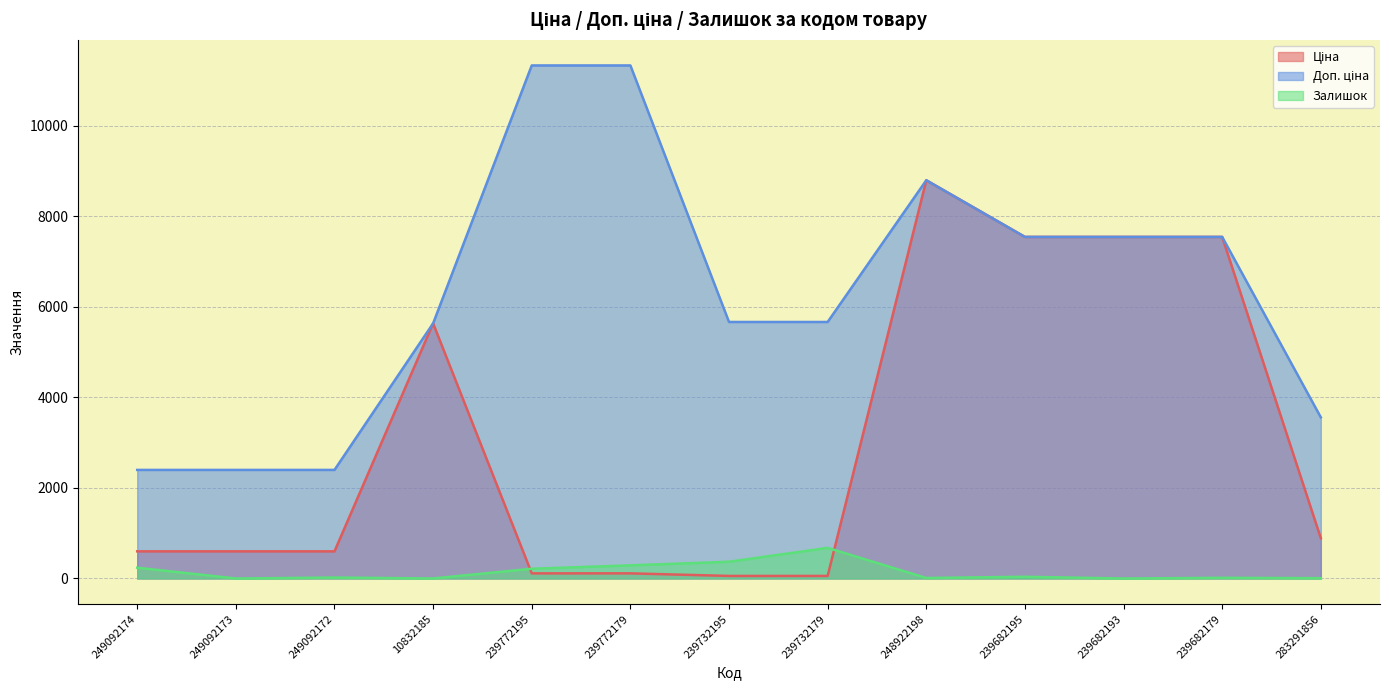

True or false: Ціна and Доп. ціна intersect in this chart.

False